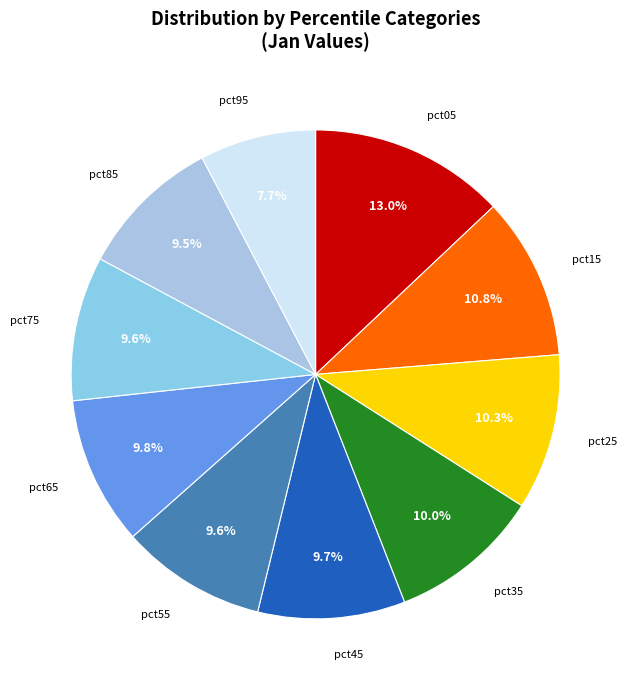

To the nearest percent, what is the difference between the pct75 and pct95 slice percentages?

2%